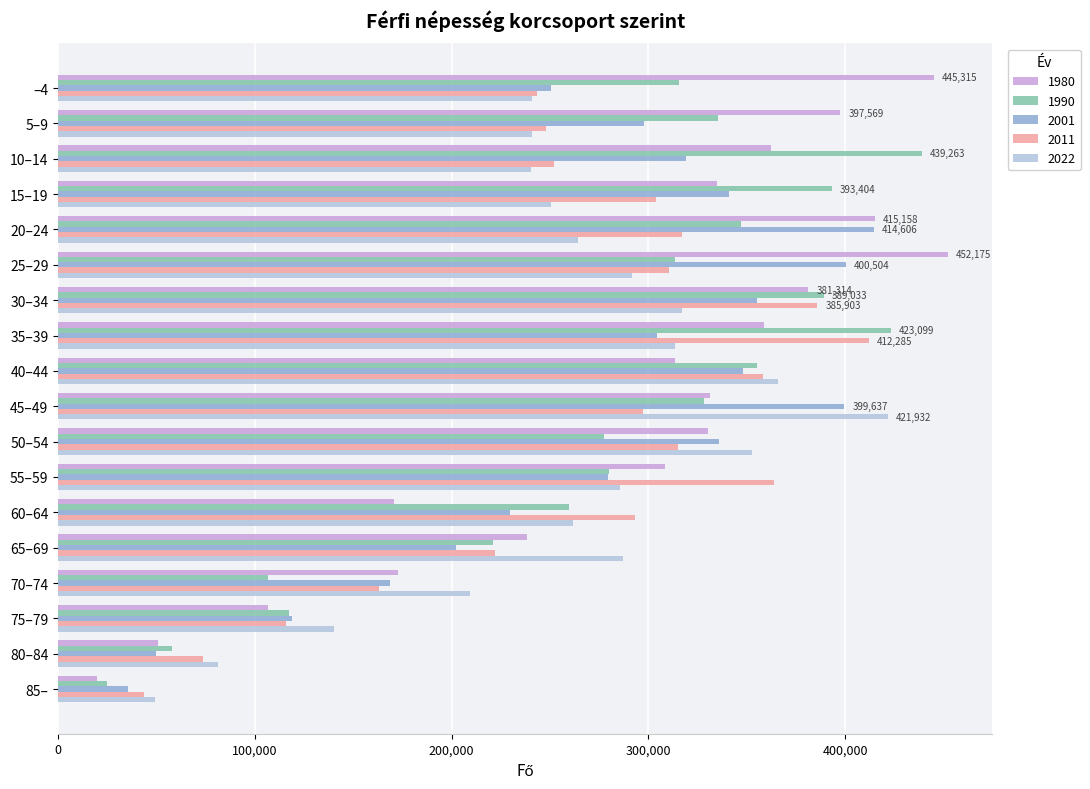

What is the maximum value shown in the chart?

452175